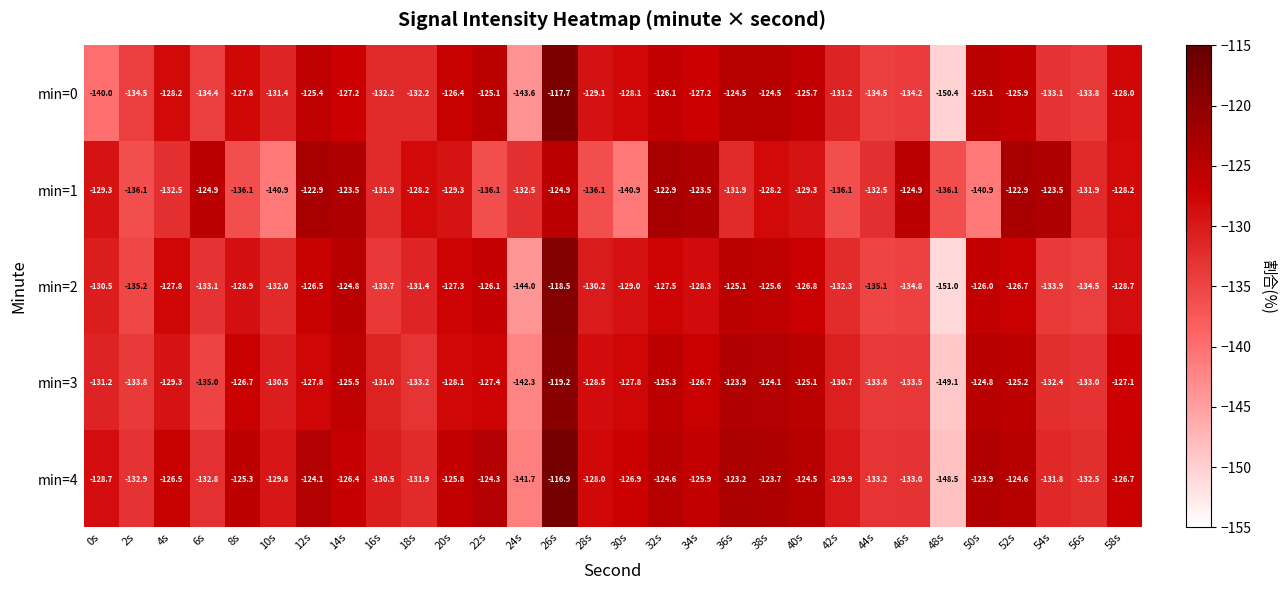

What is the lowest value of the min=3 series?

-149.1